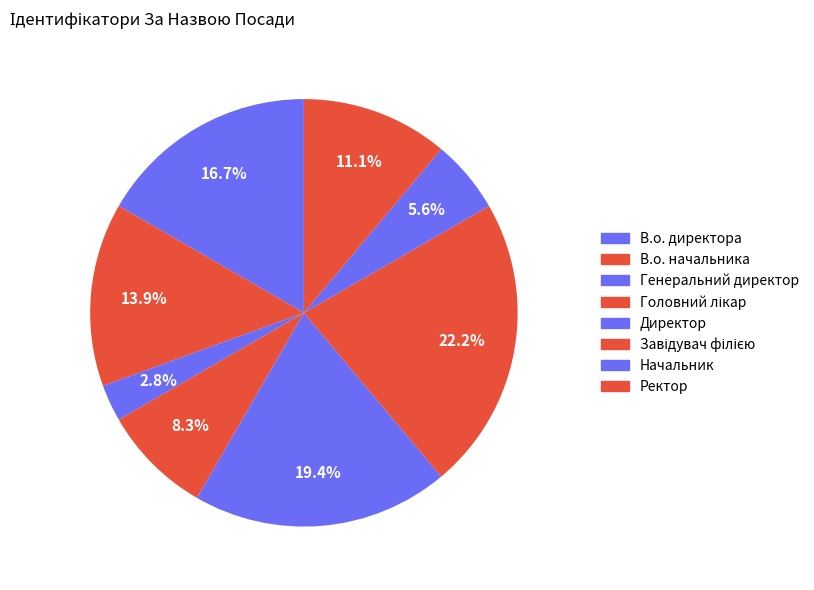

Which slice is the smallest?

Генеральний директор